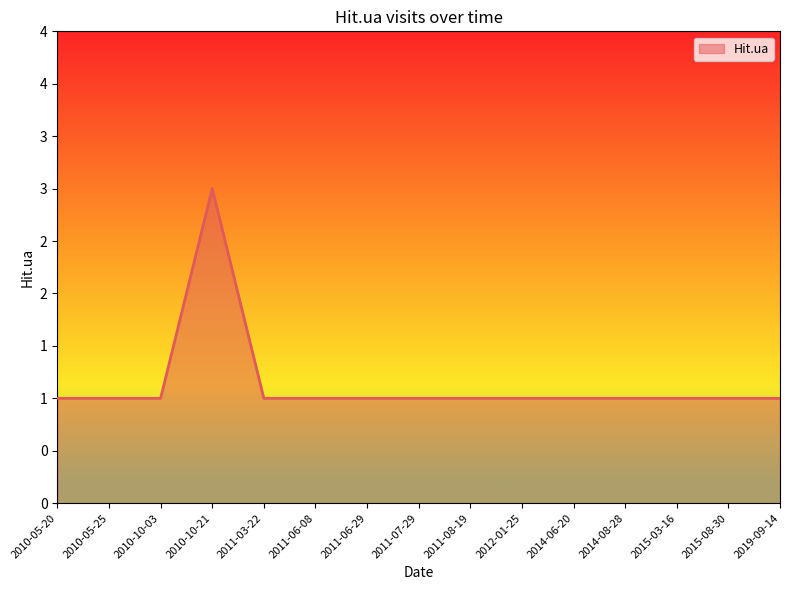

Which has a higher value, 2014-06-20 or 2011-06-29?

2014-06-20